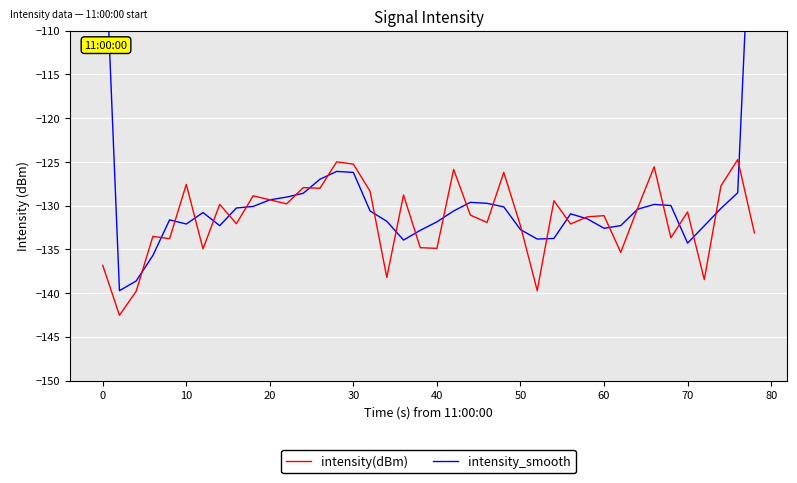

What is the highest value of the intensity(dBm) series?

-124.7